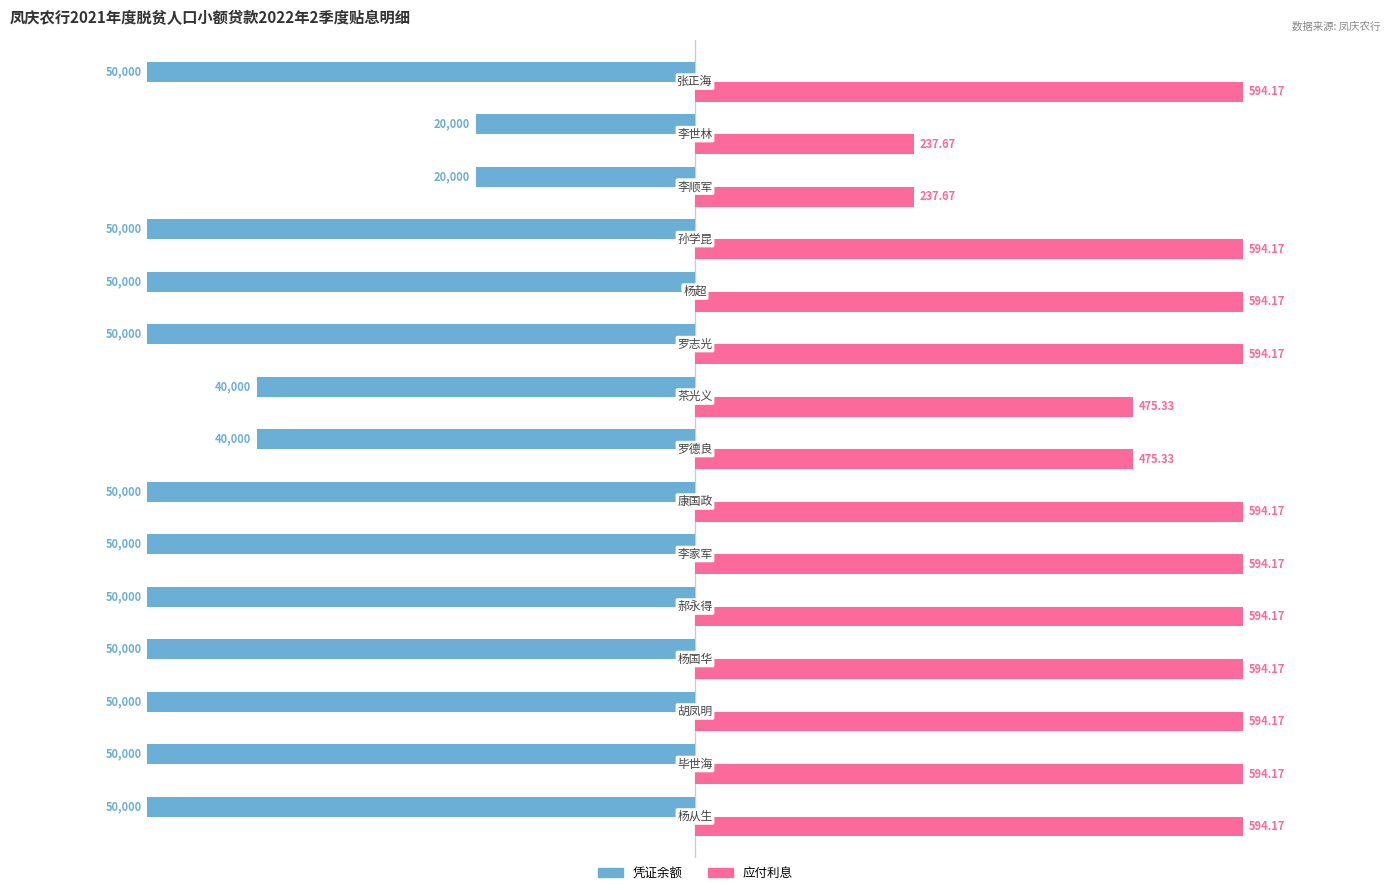

List the series in order of their overall mean, highest first.

应付利息, 凭证余额